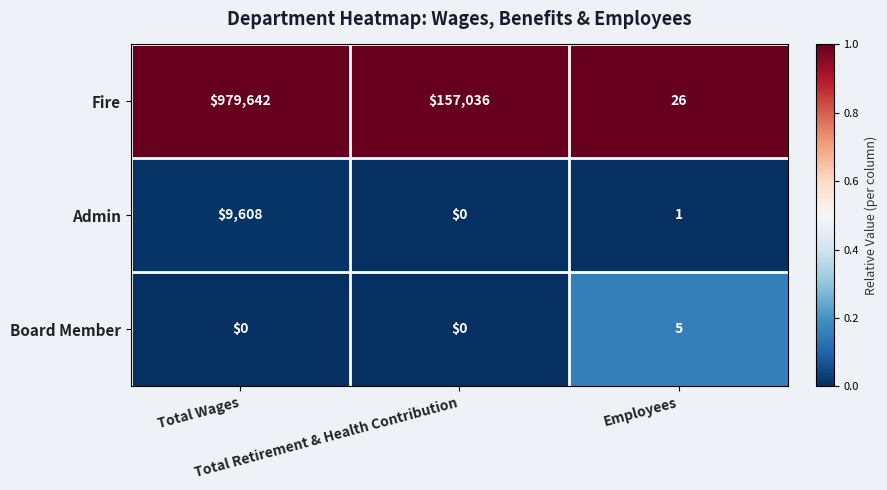

What is the spread (max minus min) of values at Employees?

25